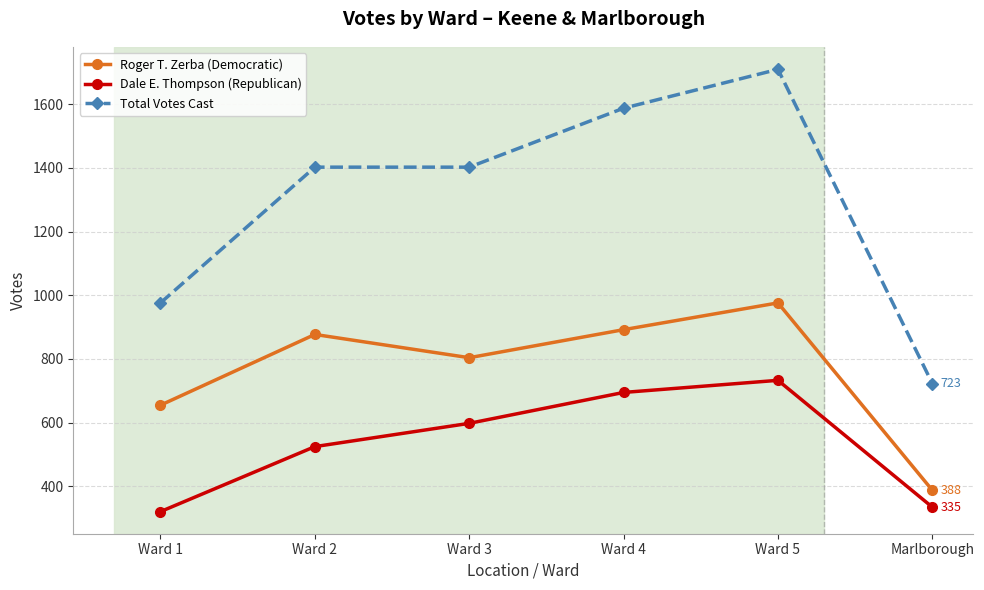

Where is Dale E. Thompson (Republican) nearest to the value 527?

Ward 2